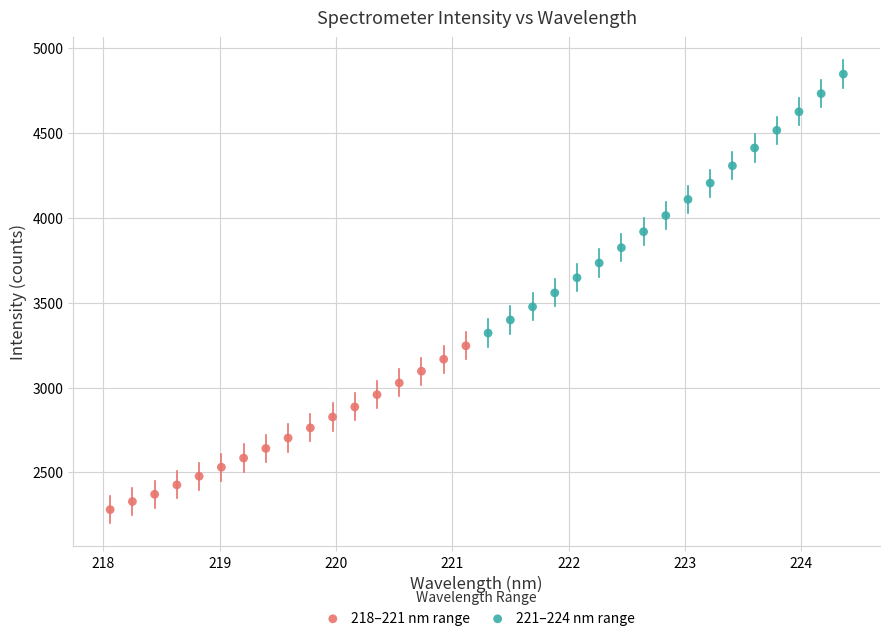

Which series reaches the minimum Y coordinate?

218–221 nm range